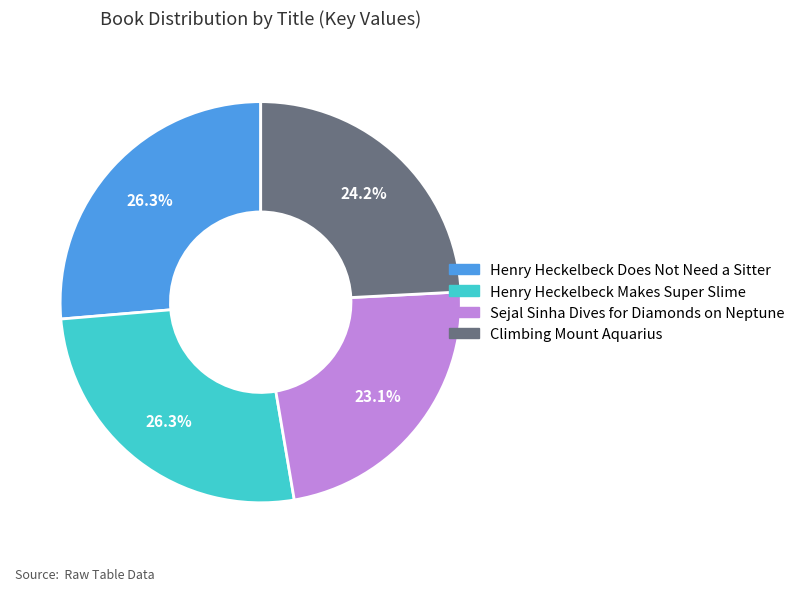

Is there a majority slice in this chart?

No